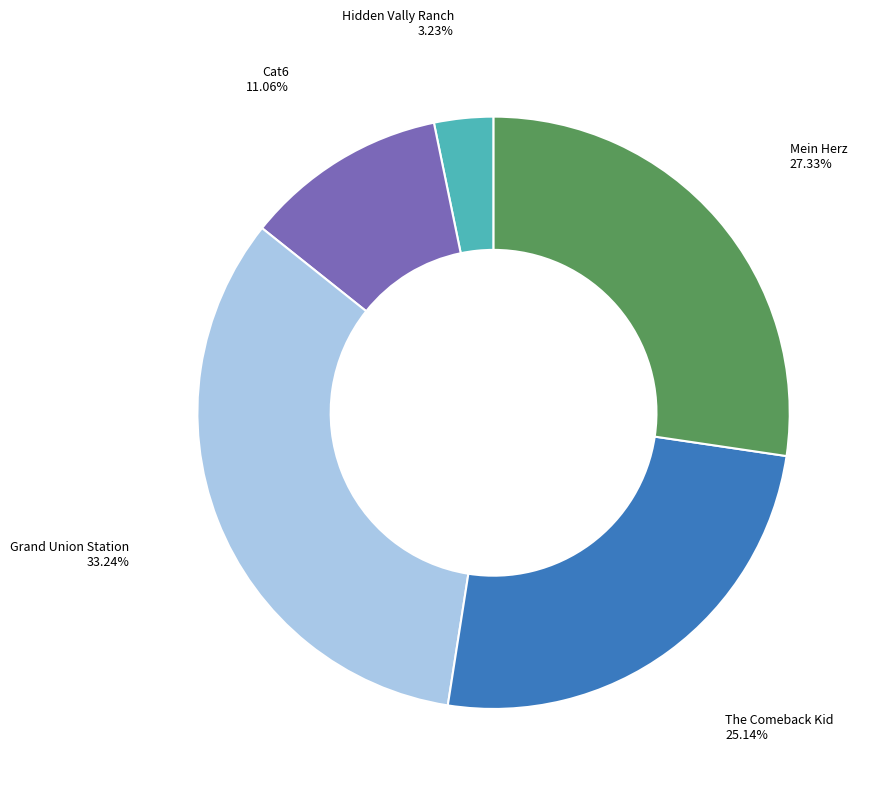

Is there a majority slice in this chart?

No